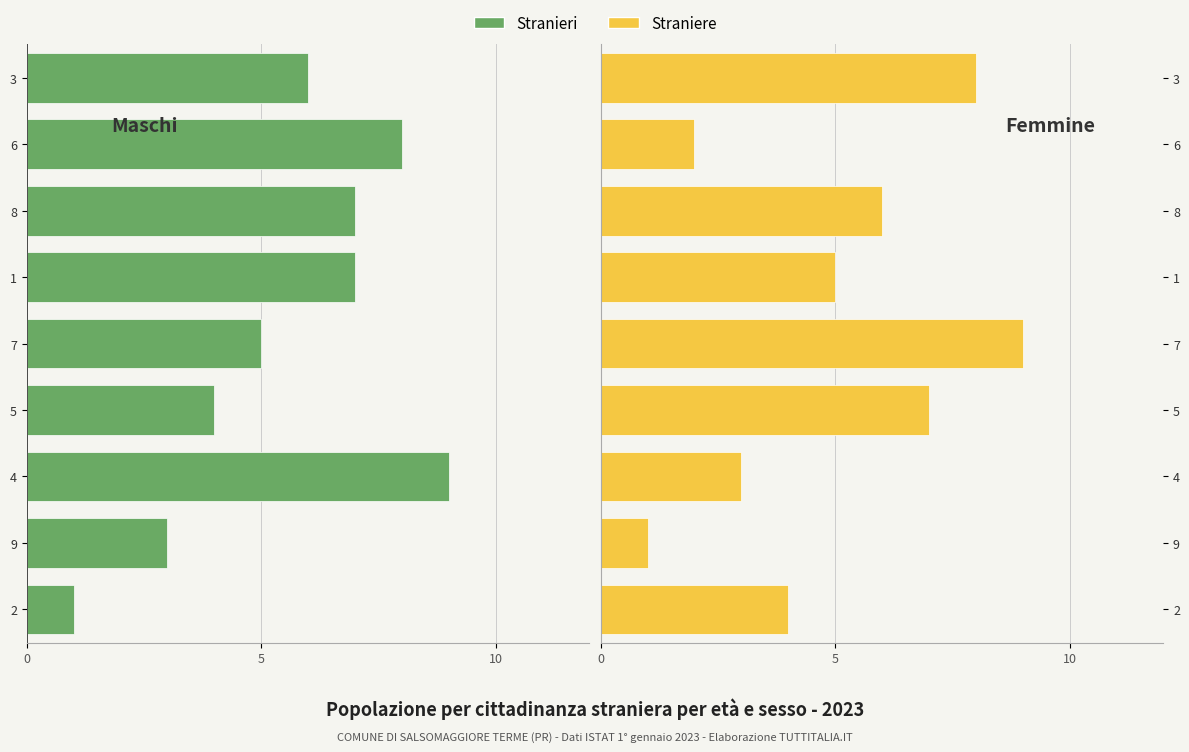

How many series are shown in this chart?

2